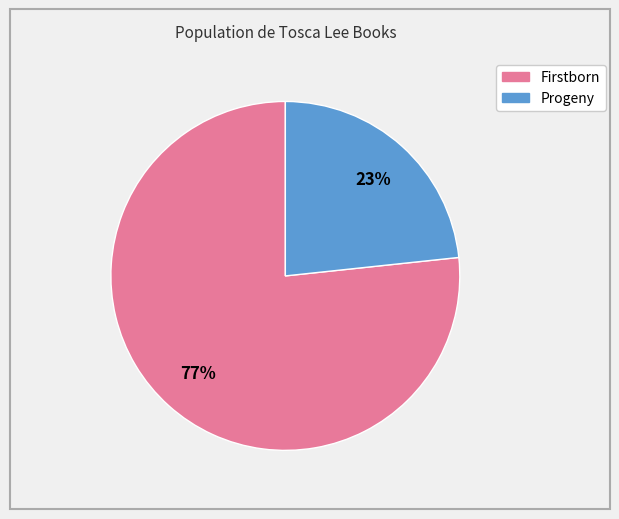

True or false: Firstborn accounts for 77% of the total.

True